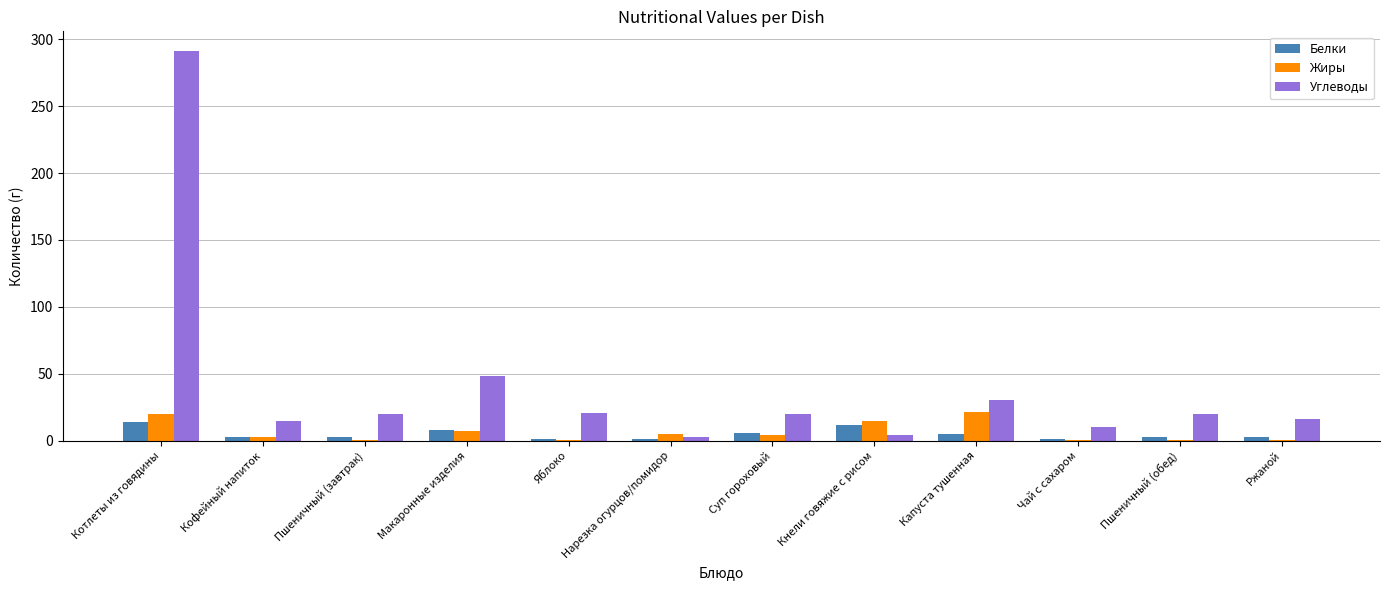

What is the maximum value shown in the chart?

291.4